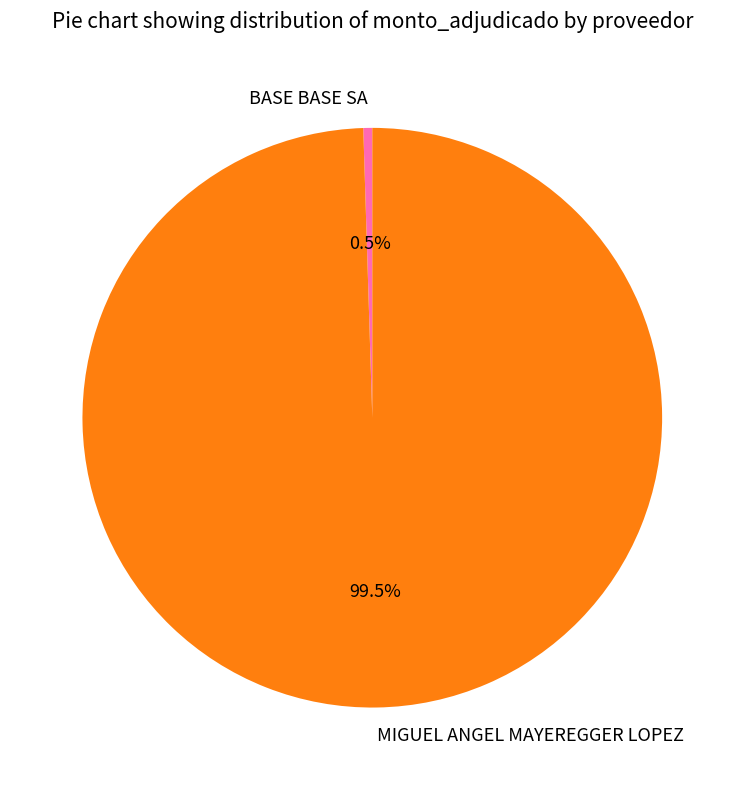

What percentage do BASE BASE SA and MIGUEL ANGEL MAYEREGGER LOPEZ together represent?

100.0%